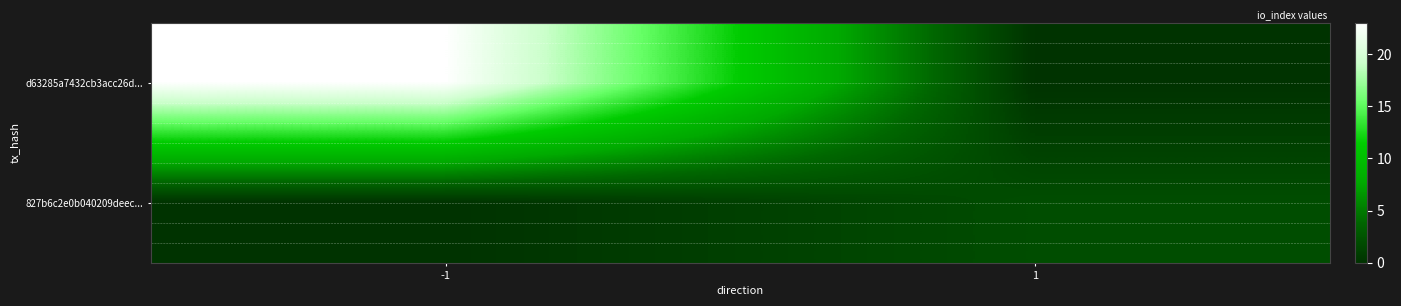

List the series in order of their overall mean, lowest first.

827b6c2e0b040209deec..., d63285a7432cb3acc26d...